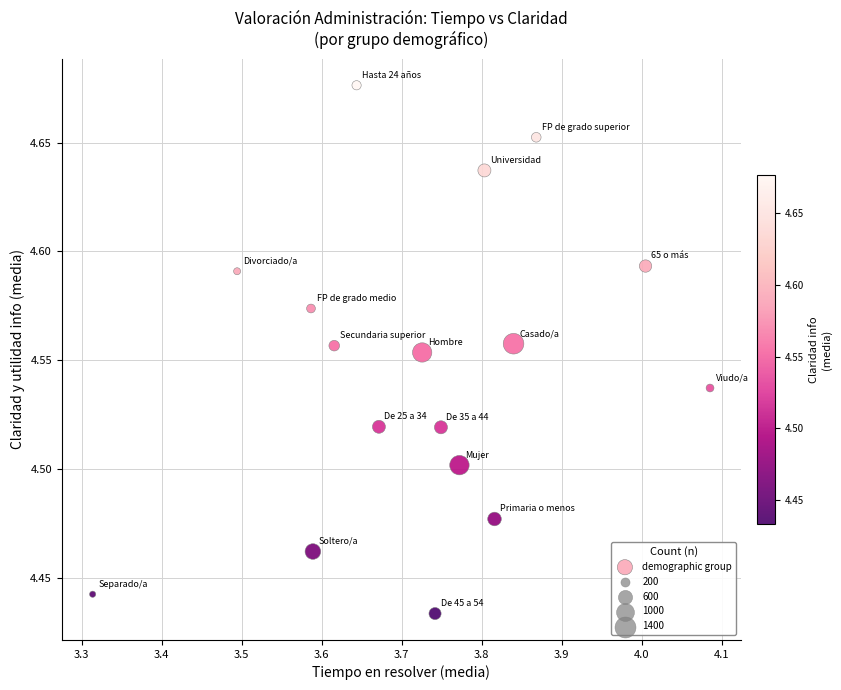

What is the range of X values (max minus min)?

0.8